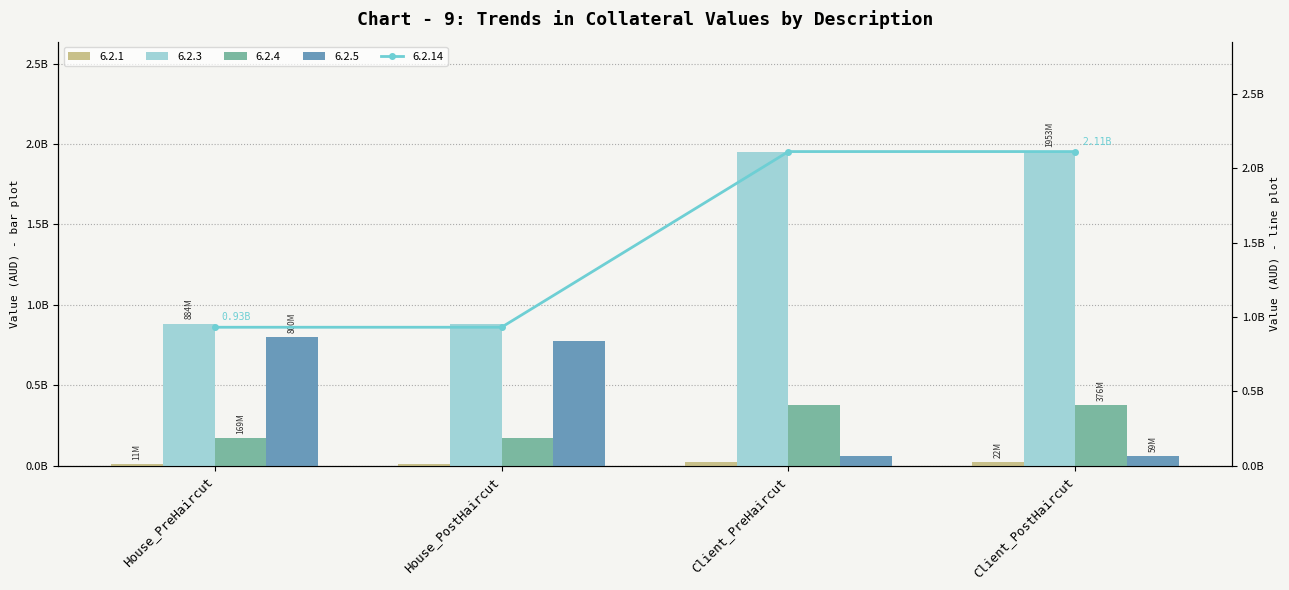

What is the sum of all 6.2.1 values?

65145048